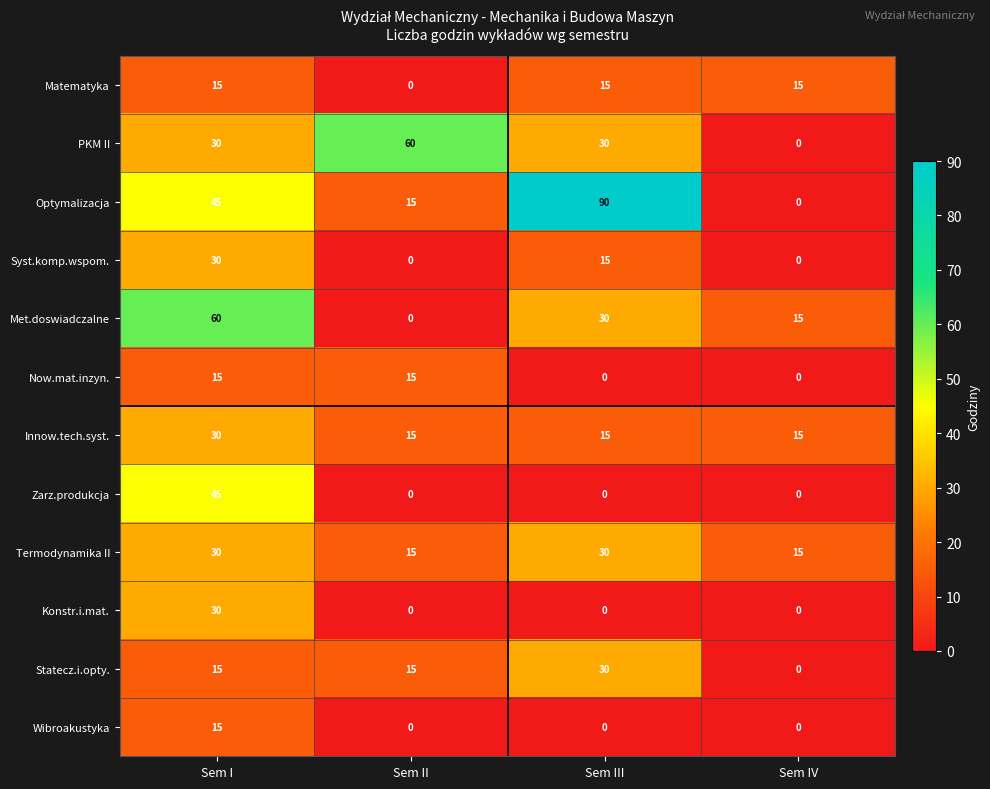

Which label corresponds to the largest value in the chart?

Sem III